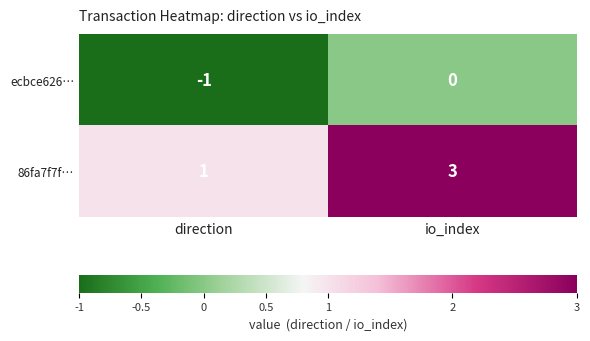

At which label is 86fa7f7f… closest to 2?

direction